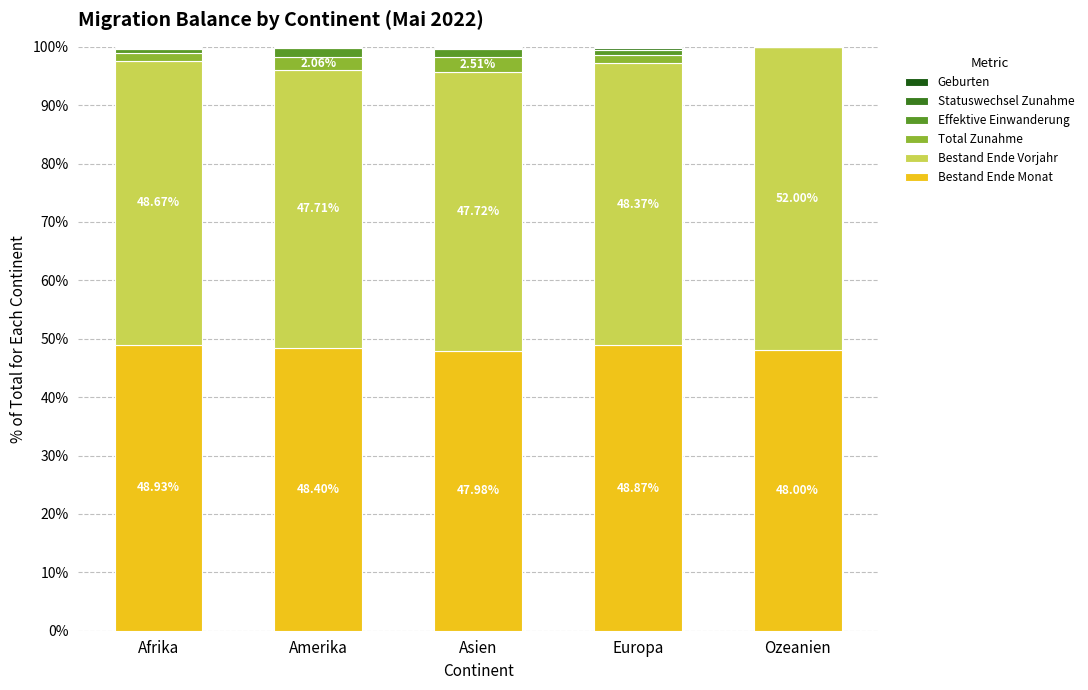

What is the total value across all series at Ozeanien?

100.0